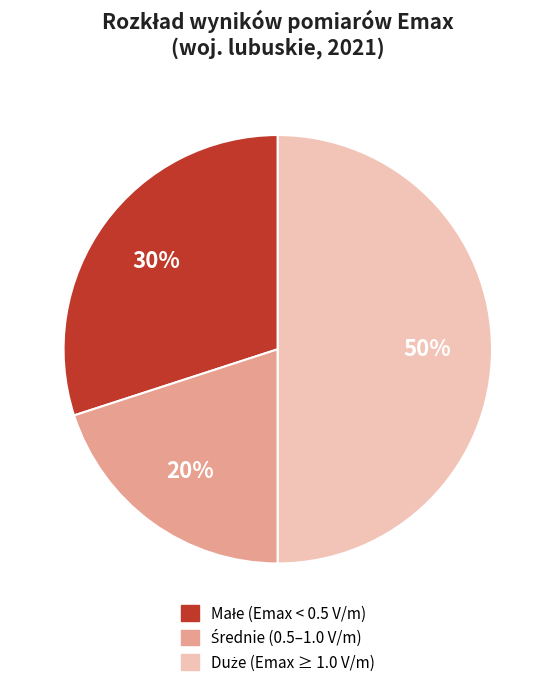

To the nearest percent, what is the difference between the largest and smallest slice percentages?

30%